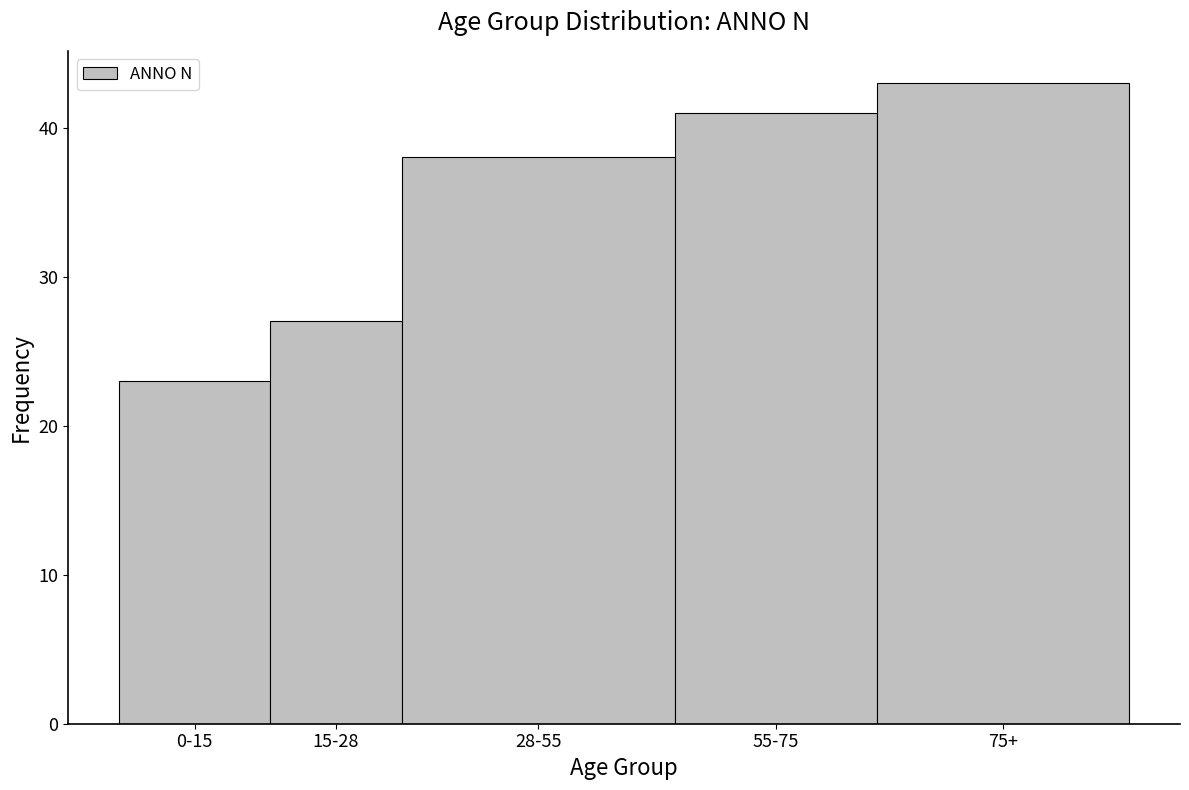

Reading left to right, what are all the values shown in this chart?

0-15=23	15-28=27	28-55=38	55-75=41	75+=43